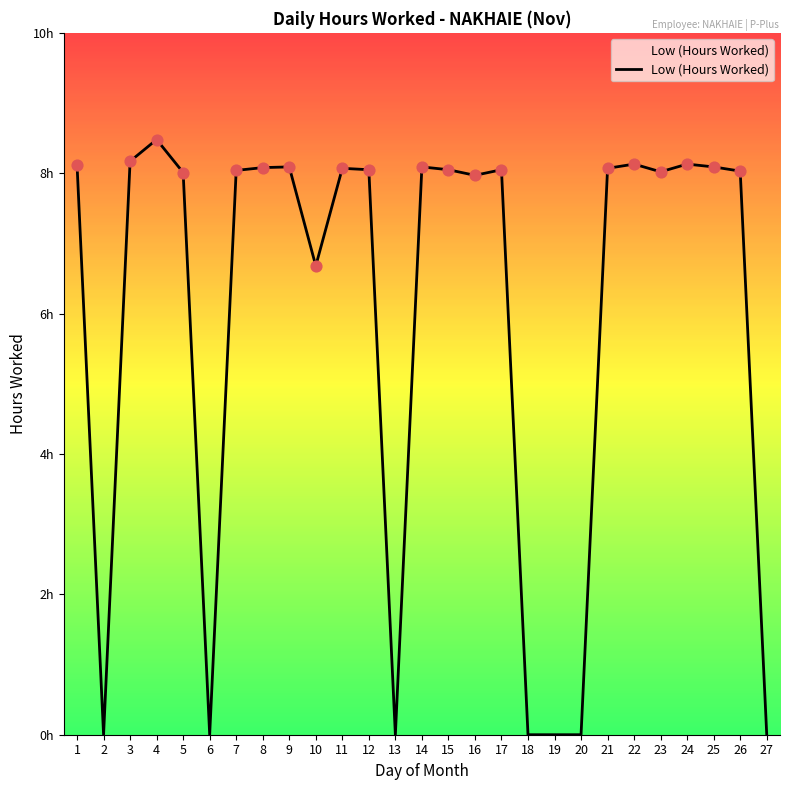

What is the change in value from 12 to 13?

-8.1